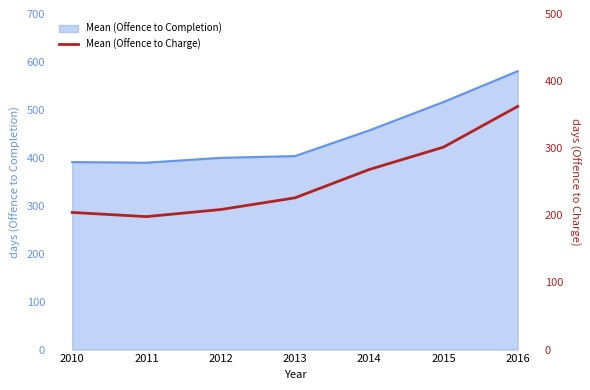

What is the change in value from 2011 to 2014?

+70.2